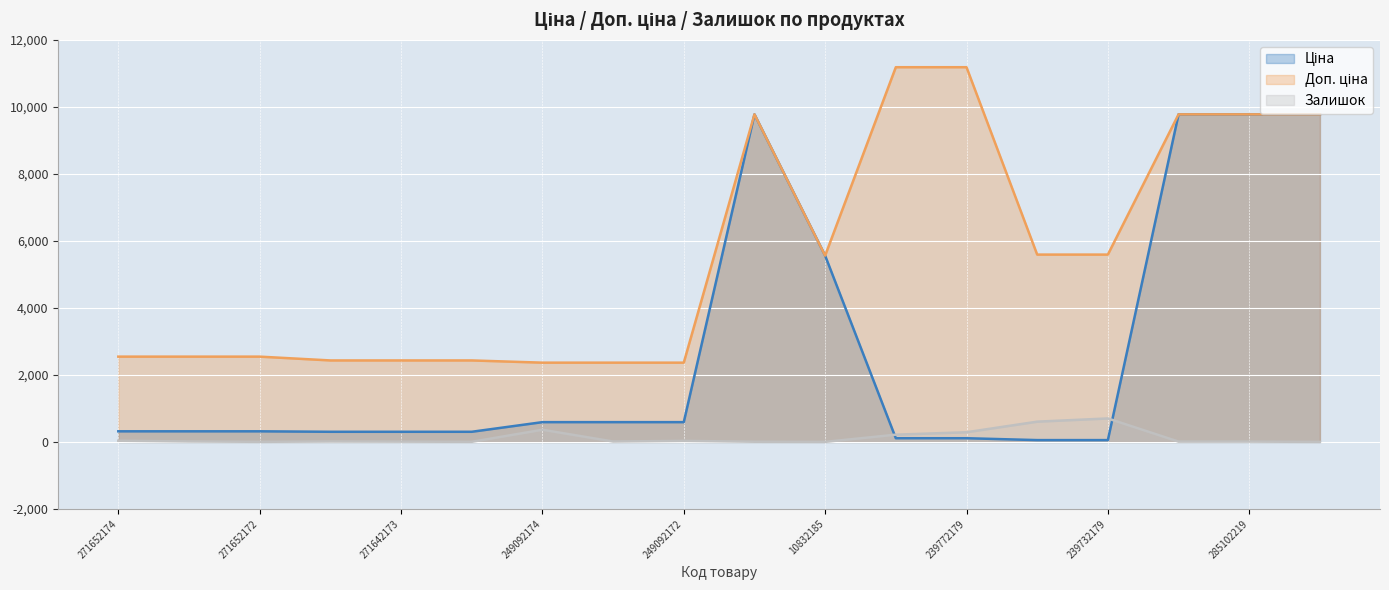

What is the sum of the Доп. ціна values at 271642172 and 249092173?

4799.3